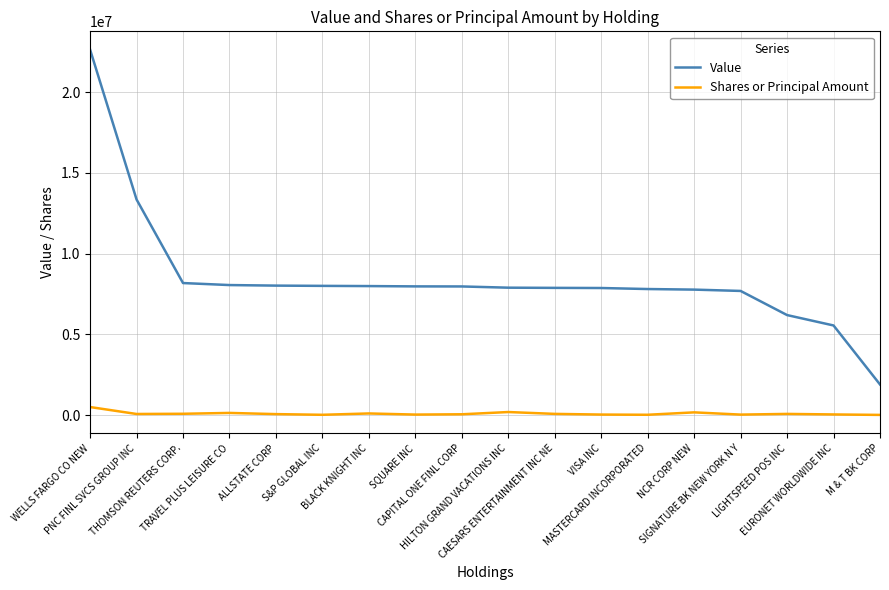

Rank the series by their average value, from lowest to highest.

Shares or Principal Amount, Value